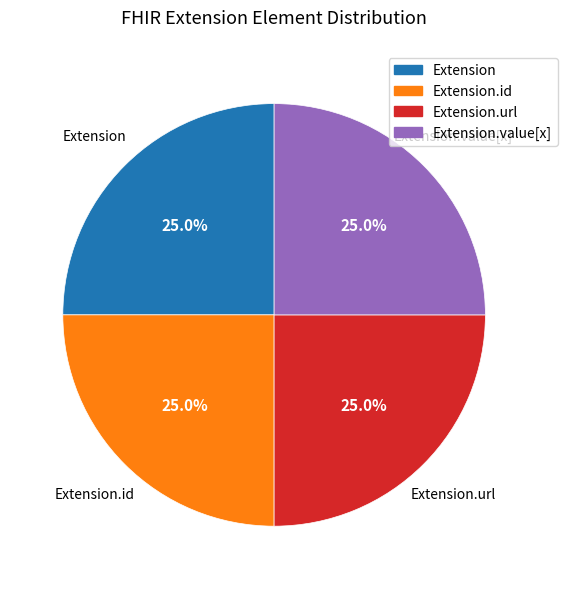

Does any single category account for the majority?

No